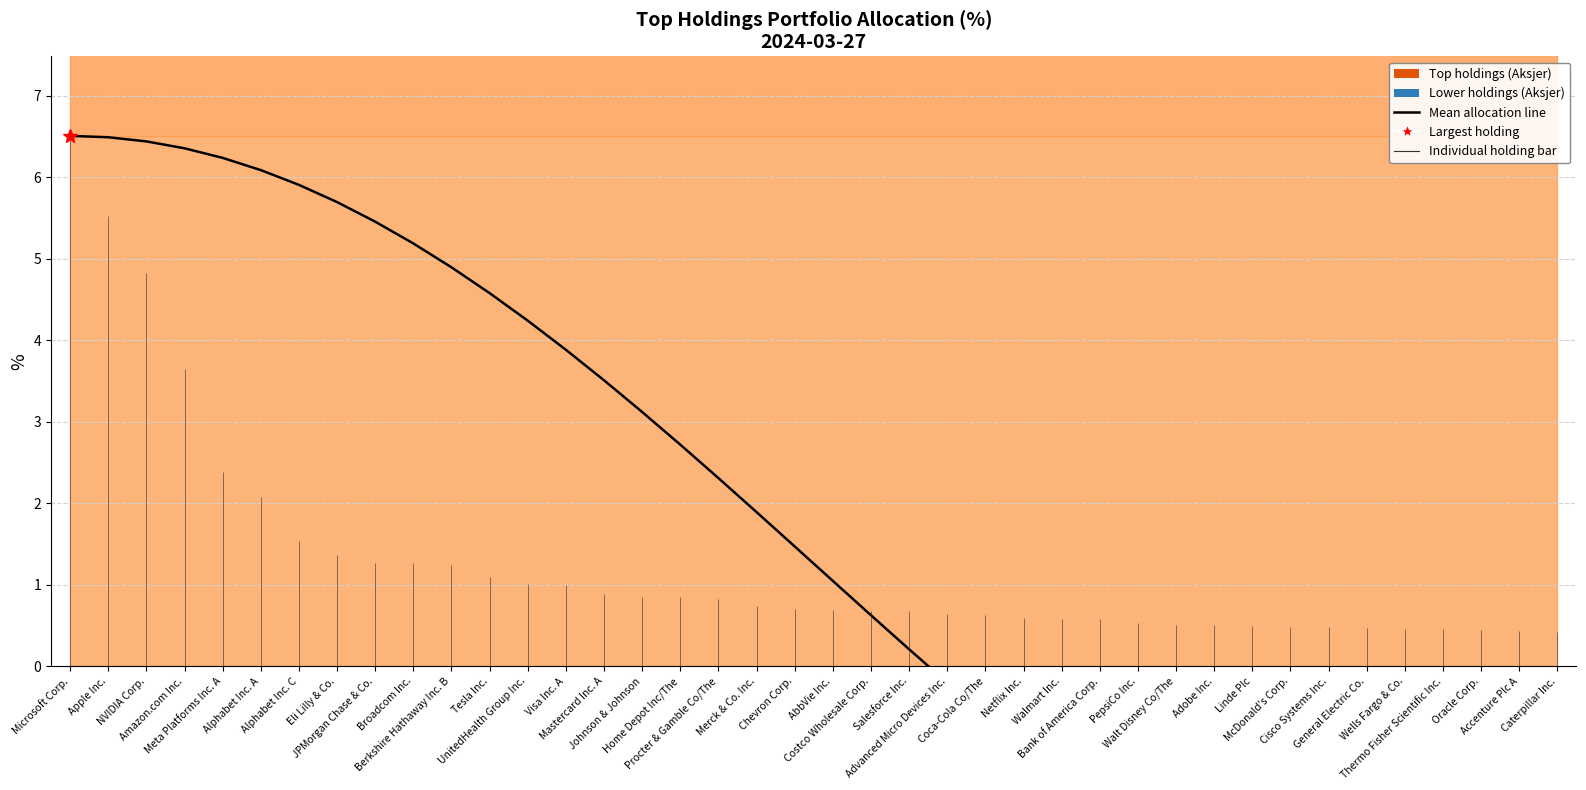

Reading right to left, list all the values displayed in this chart.

Caterpillar Inc.=-4.0	Accenture Plc A=-4.0	Oracle Corp.=-3.9	Thermo Fisher Scientific Inc.=-3.8	Wells Fargo & Co.=-3.7	General Electric Co.=-3.6	Cisco Systems Inc.=-3.4	McDonald's Corp.=-3.2	Linde Plc=-2.9	Adobe Inc.=-2.7	Walt Disney Co/The=-2.4	PepsiCo Inc.=-2.1	Bank of America Corp.=-1.7	Walmart Inc.=-1.4	Netflix Inc.=-1.0	Coca-Cola Co/The=-0.6	Advanced Micro Devices Inc.=-0.2	Salesforce Inc.=0.2	Costco Wholesale Corp.=0.6	AbbVie Inc.=1.0	Chevron Corp.=1.5	Merck & Co. Inc.=1.9	Procter & Gamble Co/The=2.3	Home Depot Inc/The=2.7	Johnson & Johnson=3.1	Mastercard Inc. A=3.5	Visa Inc. A=3.9	UnitedHealth Group Inc.=4.2	Tesla Inc.=4.6	Berkshire Hathaway Inc. B=4.9	Broadcom Inc.=5.2	JPMorgan Chase & Co.=5.5	Eli Lilly & Co.=5.7	Alphabet Inc. C=5.9	Alphabet Inc. A=6.1	Meta Platforms Inc. A=6.2	Amazon.com Inc.=6.4	NVIDIA Corp.=6.4	Apple Inc.=6.5	Microsoft Corp.=6.5